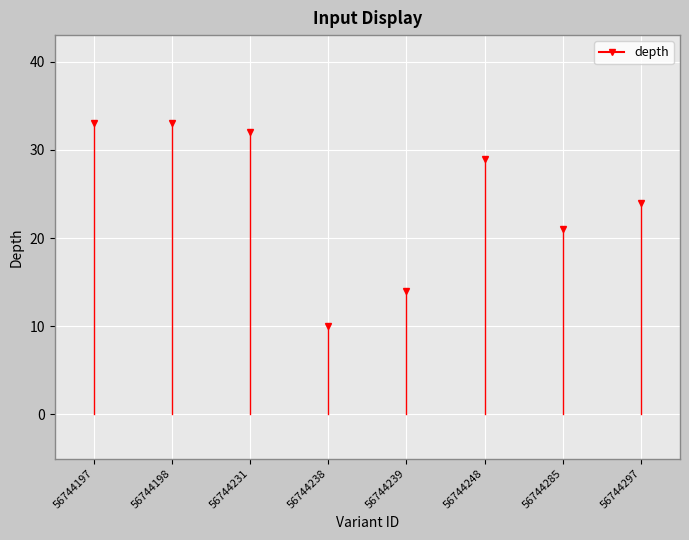

Count the number of values greater than 29.

3